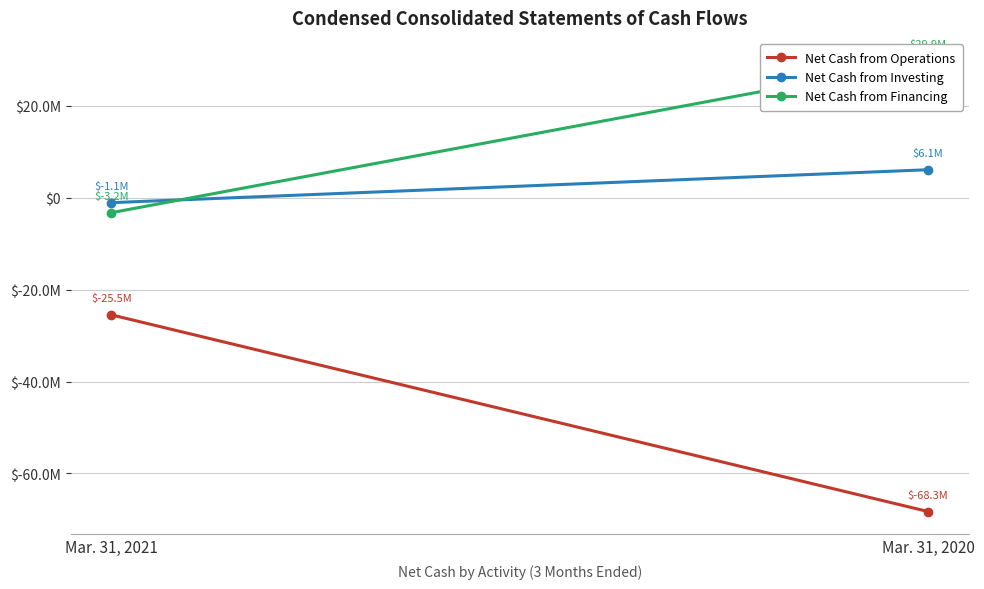

List the labels in order of Net Cash from Investing value, smallest first.

Mar. 31, 2021, Mar. 31, 2020